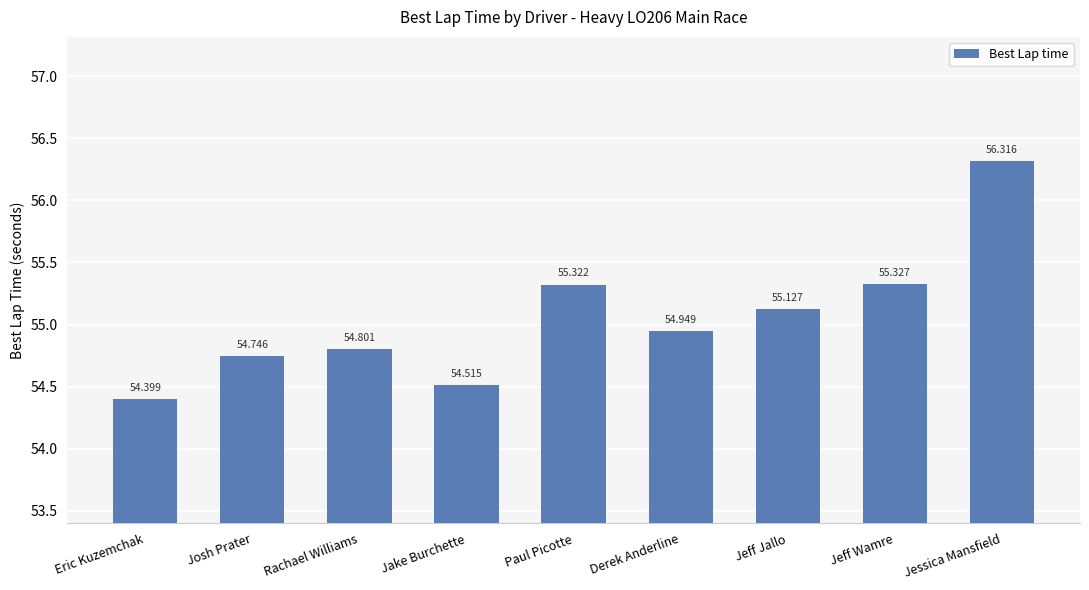

What is the maximum value shown in the chart?

56.3